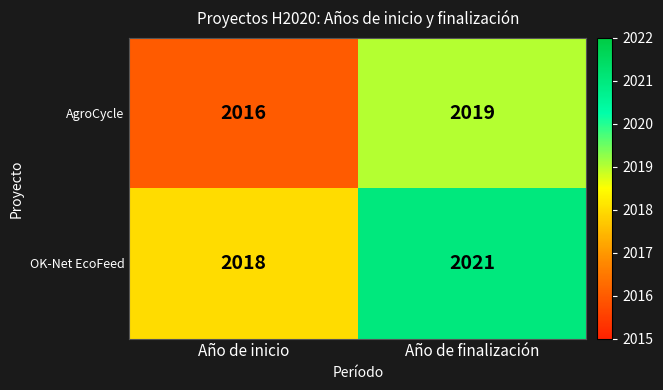

The value of OK-Net EcoFeed at Año de finalización is 2021. True or false?

True